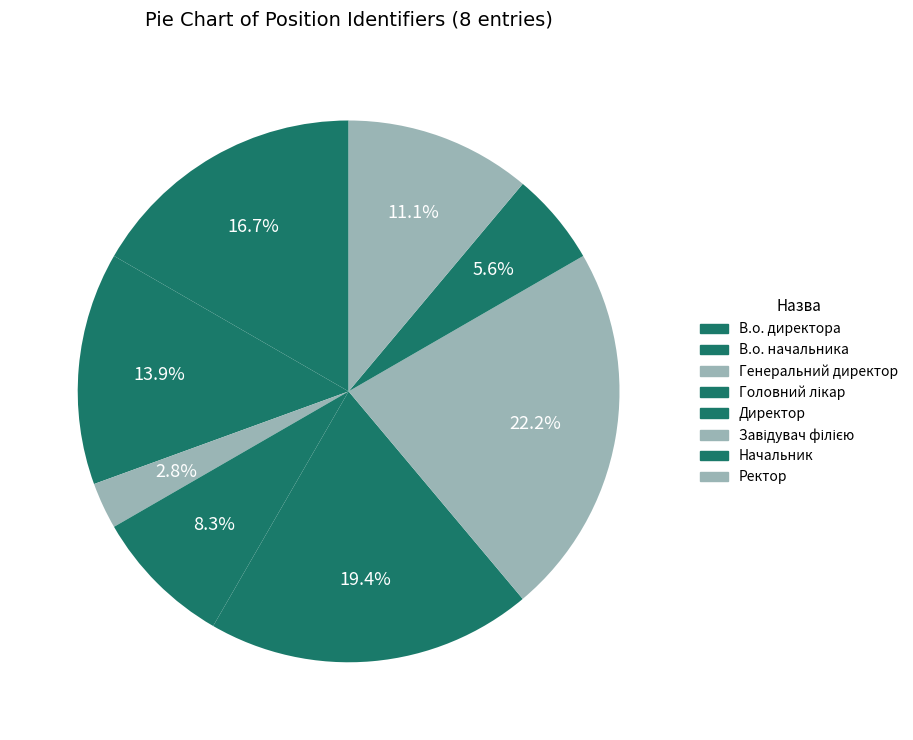

Between Директор and В.о. директора, which is larger?

Директор